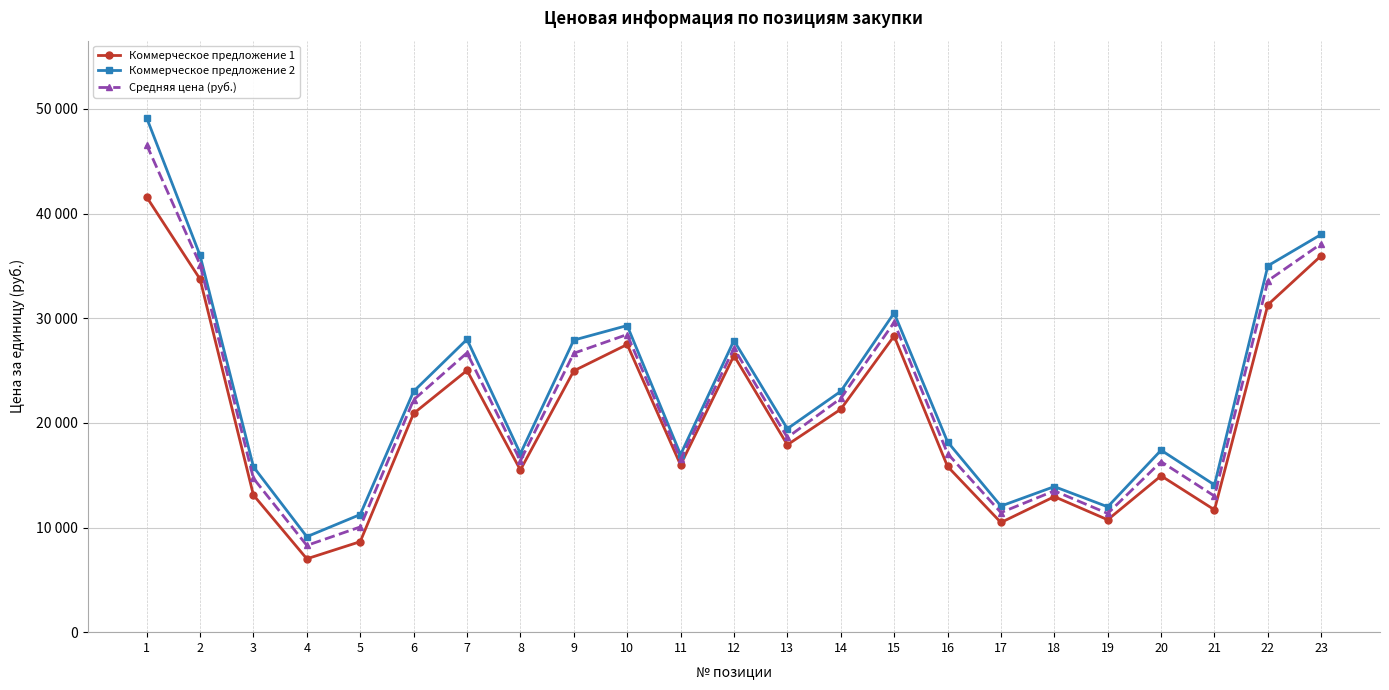

Reading left to right, list all the values displayed in this chart.

Коммерческое предложение 1: 41580	33740	13100	7010	8648	20900	25010	15496	24970	27490	15981	26430	17905	21300	28300	15840	10480	12950	10740	14940	11690	31290	35980
Коммерческое предложение 2: 49150	36010	15800	9122	11240	23010	27980	17055	27910	29300	16968	27870	19440	23012	30500	18190	12050	13910	11980	17390	14070	35010	38012
Средняя цена (руб.): 46570	35130	14700	8287	10054	22203	26690	16373	26653	28443	16506	27127	18604	22337	29600	17073	11427	13503	11344	16294	13003	33583	37121